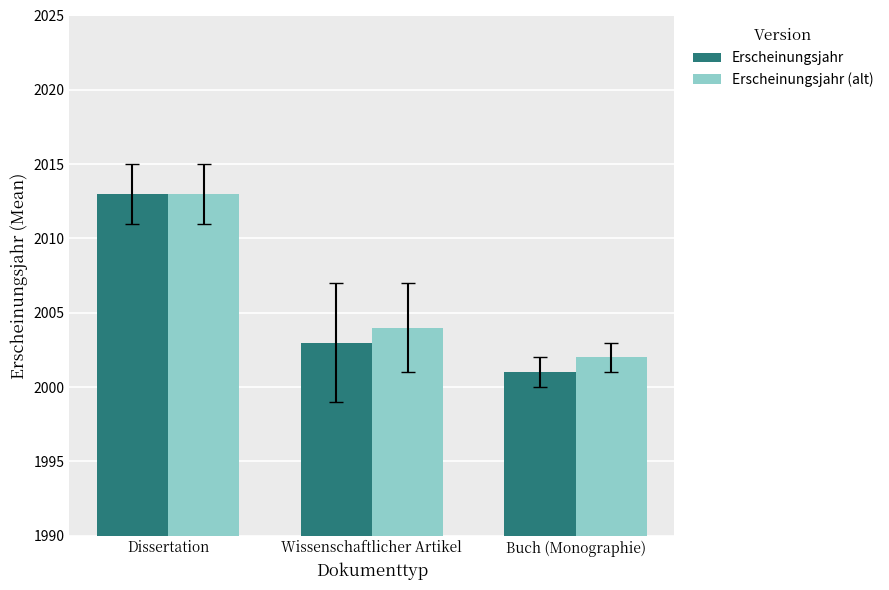

What is the smallest value displayed?

2001